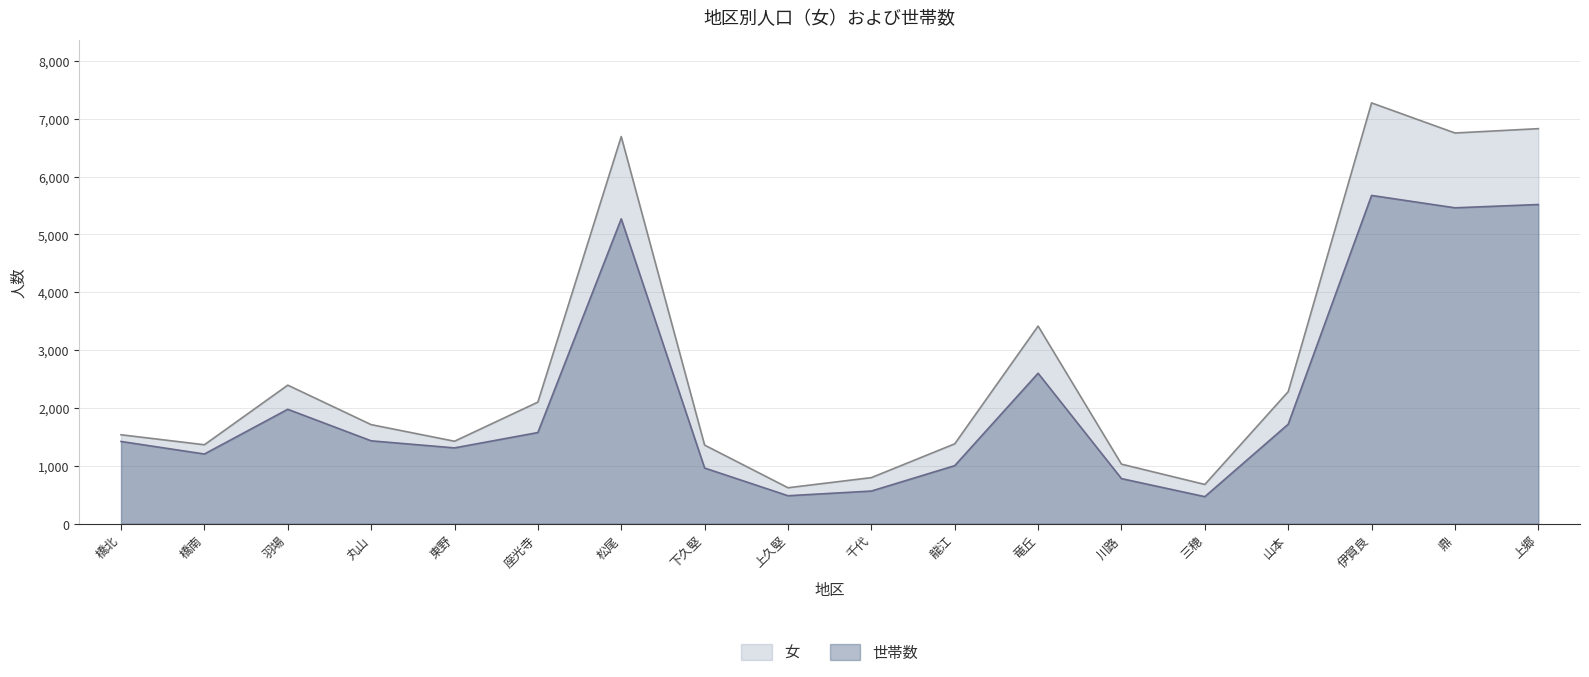

What is the difference between the 世帯数 values at 東野 and 龍江?

307